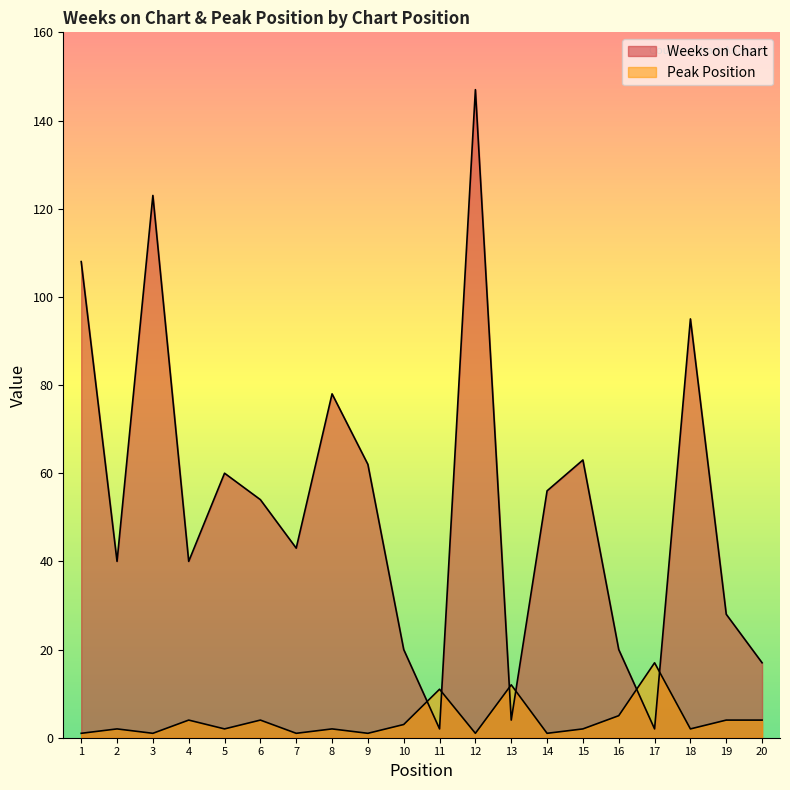

What is the smallest value displayed?

1